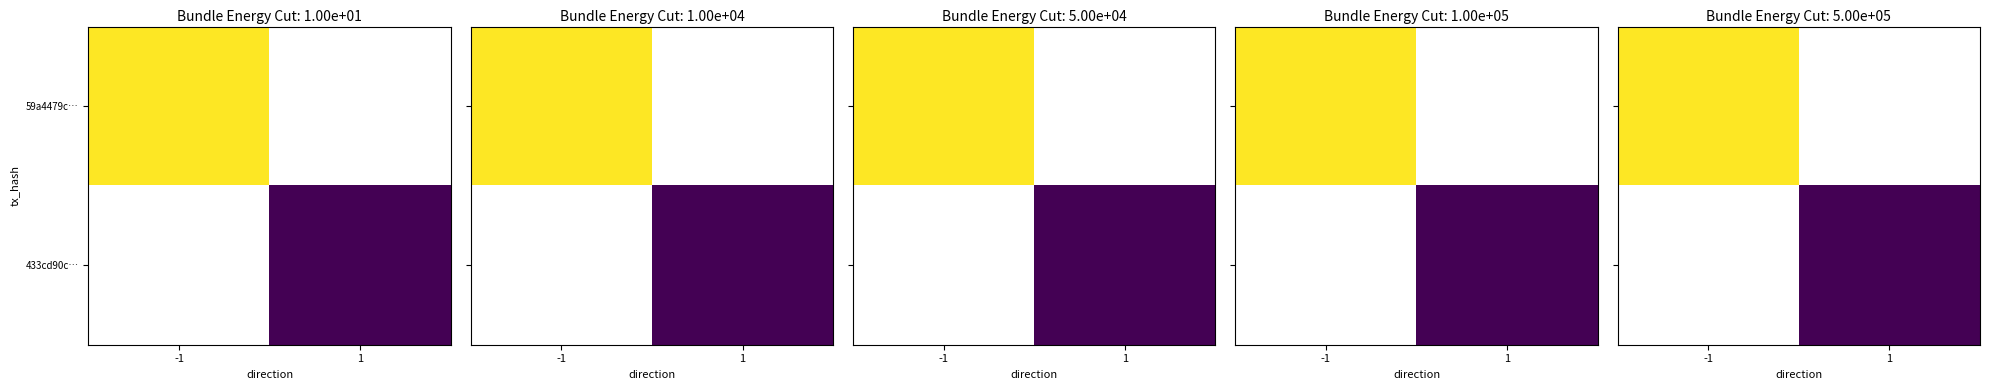

Count the number of categories in the chart.

2